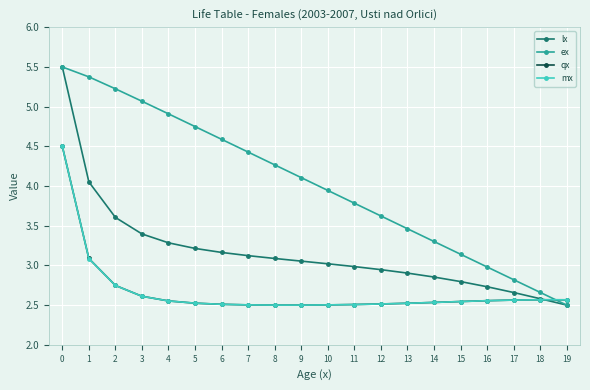

Between 5 and 7, which series saw the biggest shift?

ex